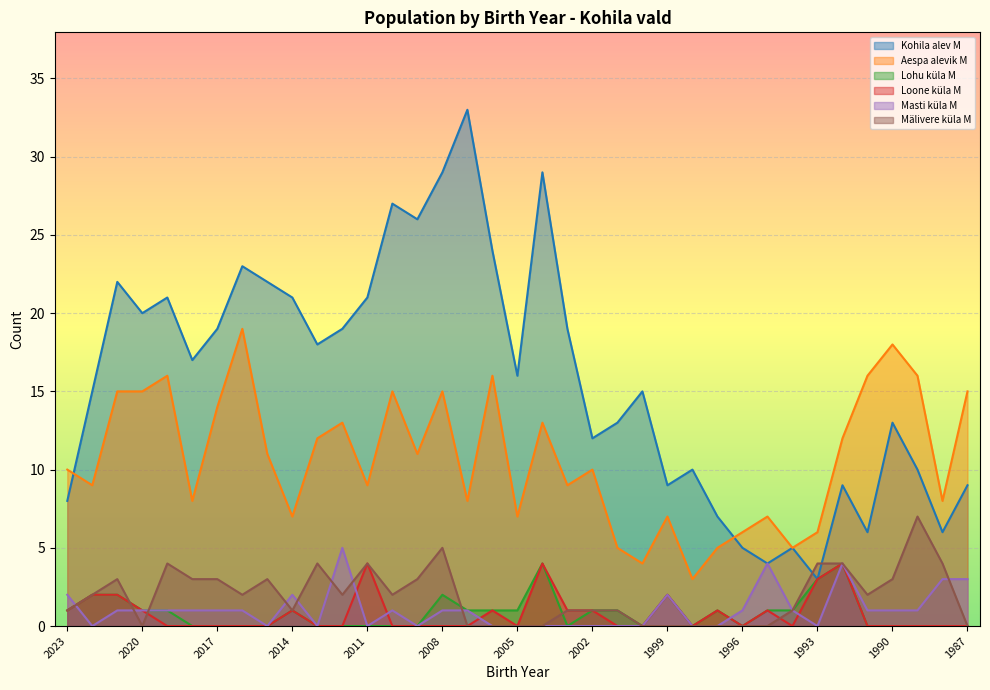

How many data points in Masti küla M are above 1?

8